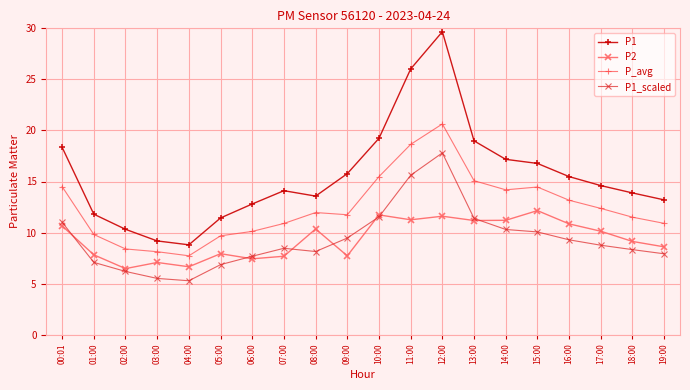

The value of P1_scaled at 13:00 is 18.6. True or false?

False